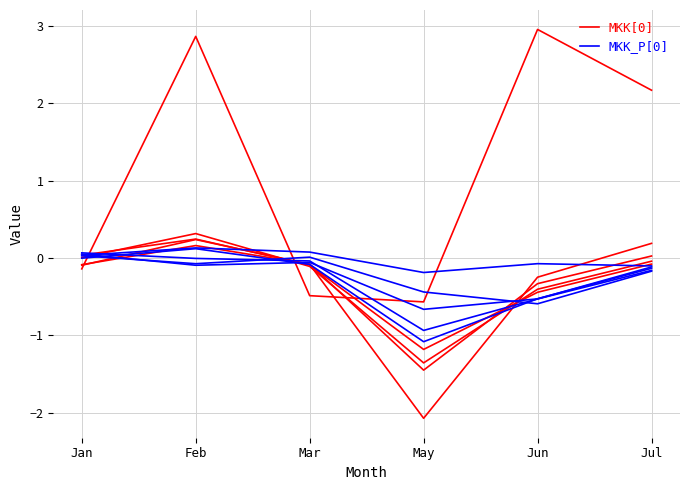

At which label does MKK_P[0] first exceed 0?

Feb